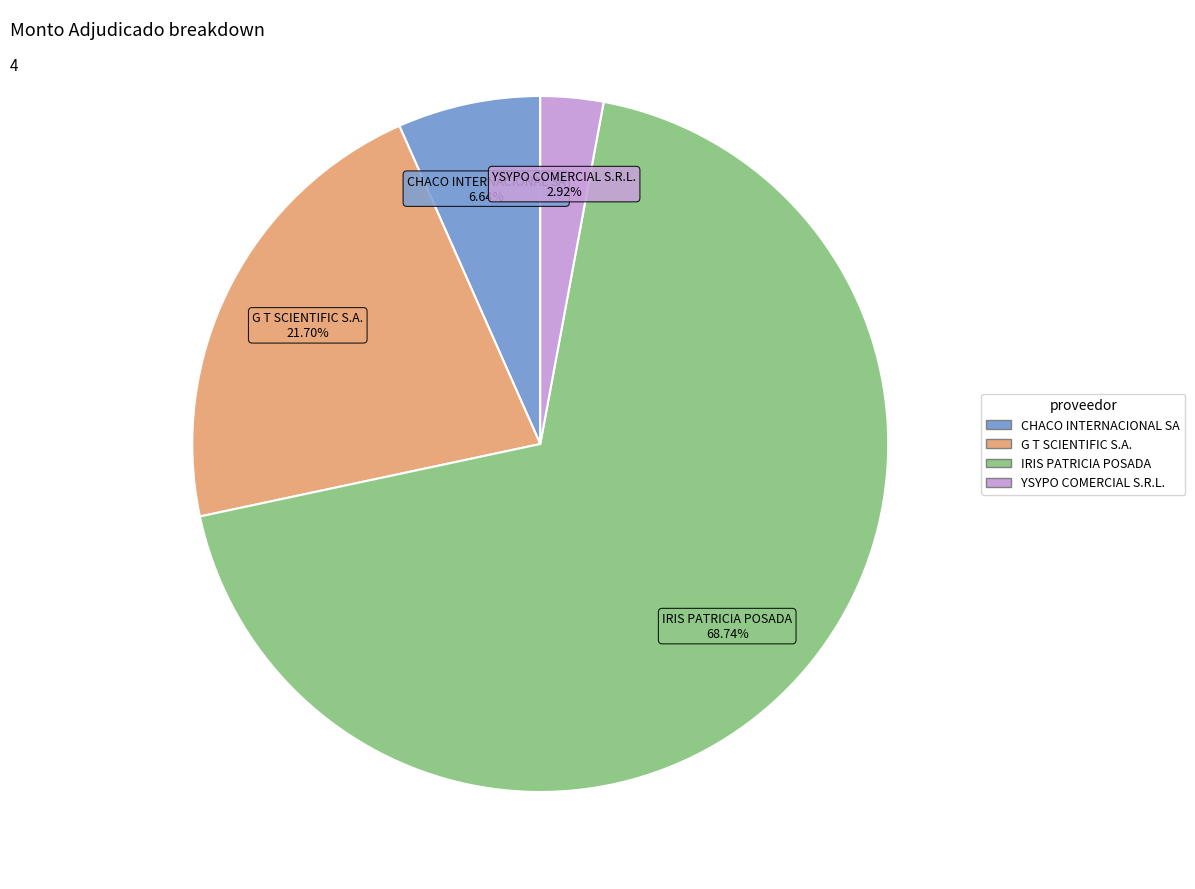

To the nearest percent, what percentage of the pie is G T SCIENTIFIC S.A.?

22%